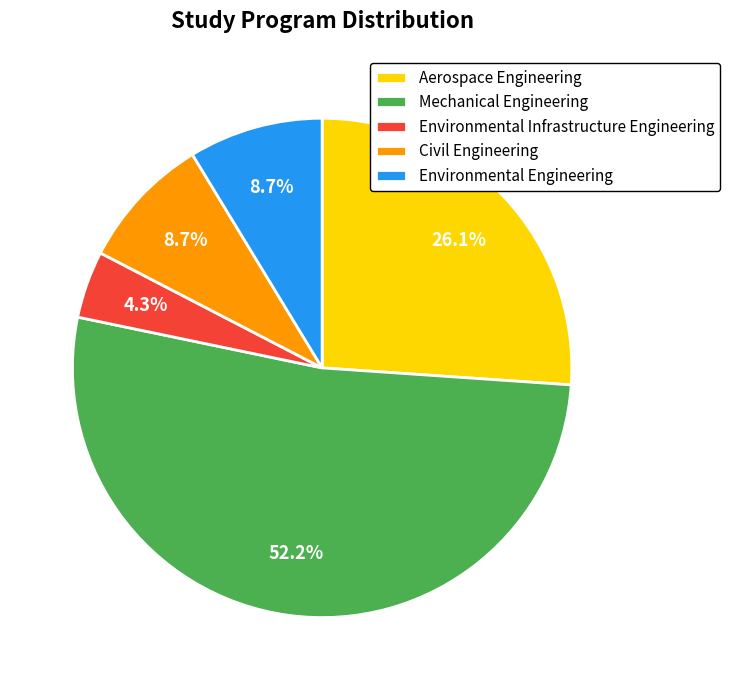

What is the smallest slice in the pie chart?

Environmental Infrastructure Engineering